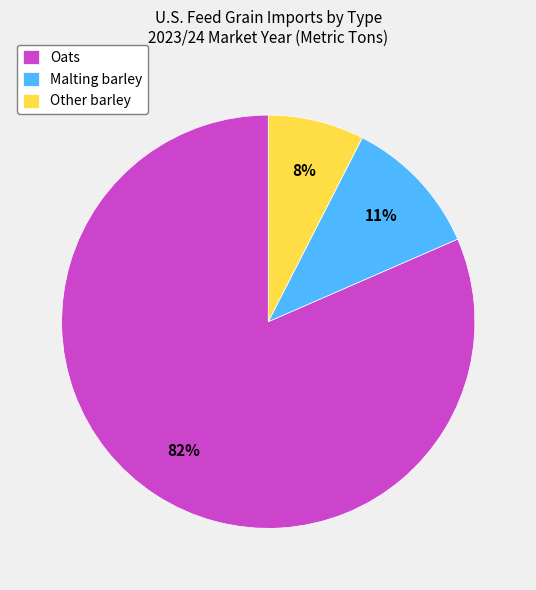

To the nearest percent, what portion does Malting barley represent?

11%